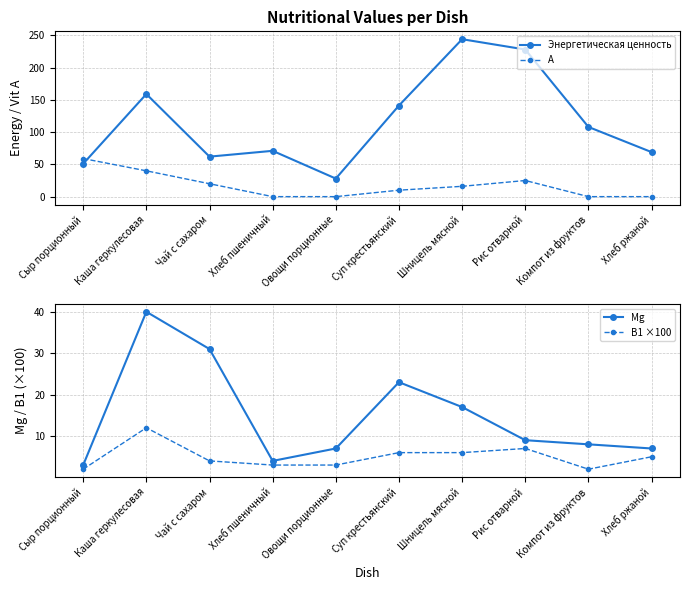

True or false: В1 ×100 and Энергетическая ценность intersect in this chart.

False